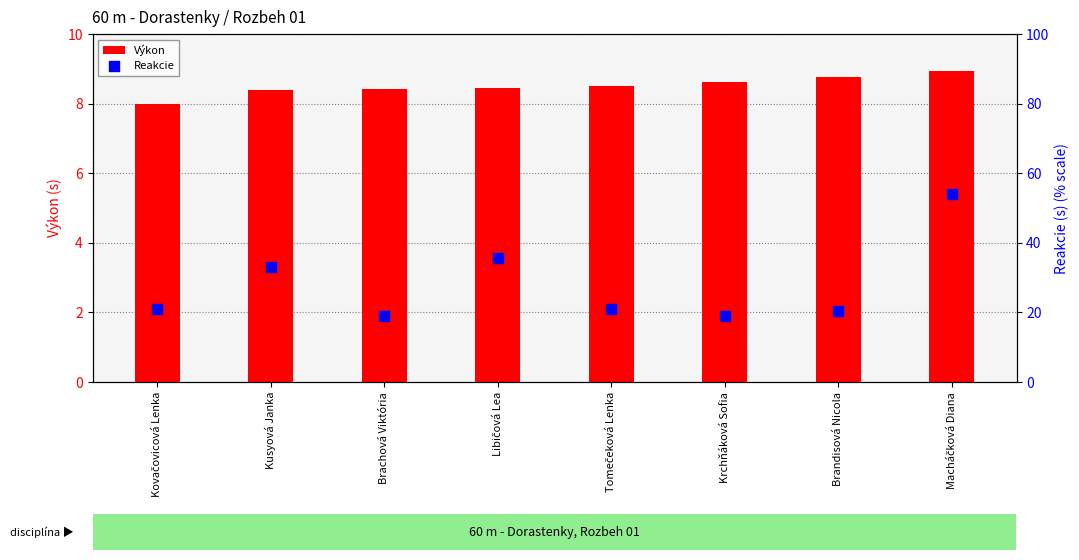

What are all the series names shown in the legend?

Výkon, Reakcie